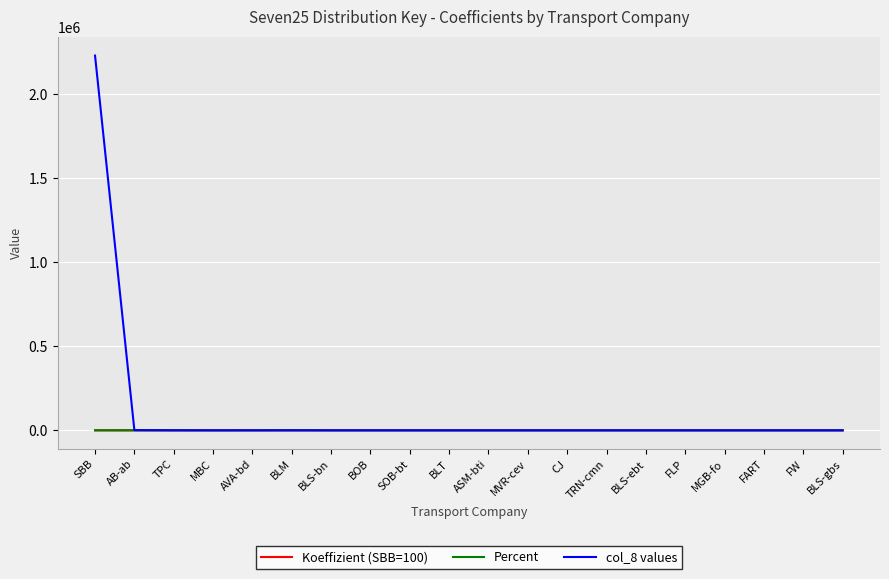

Is it true that Percent equals 0.0 at TRN-cmn?

True